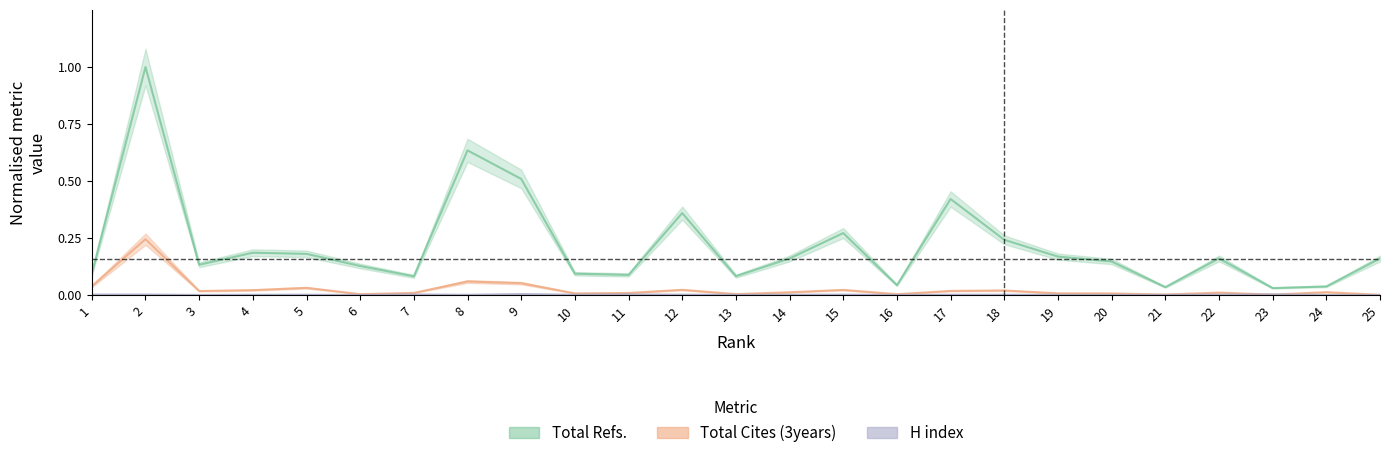

How many interior local peaks does the H index series have?

8